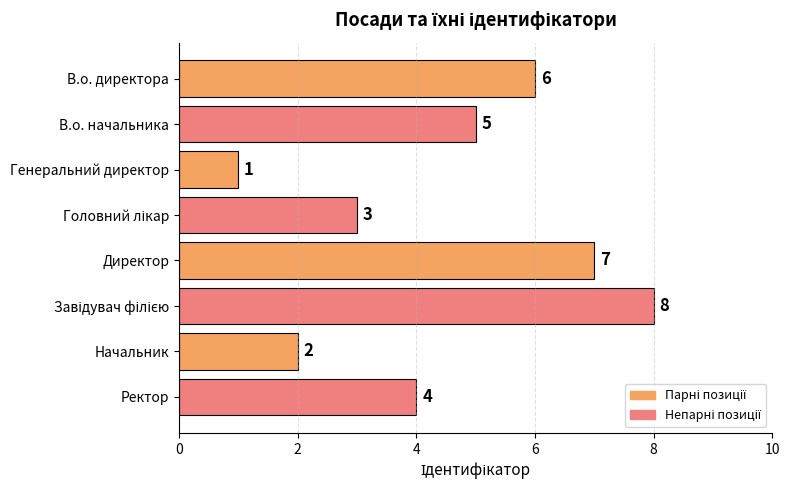

What is the change in value from Директор to Начальник?

-5